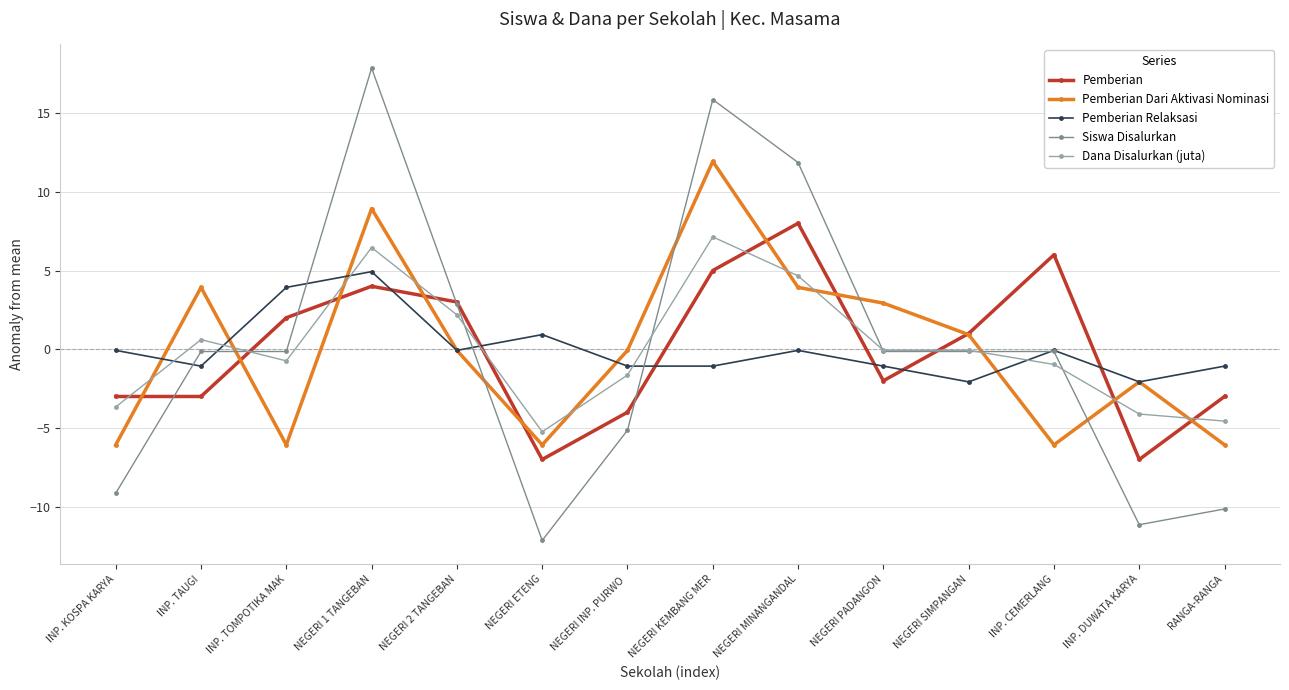

Rank the series by their average value, from highest to lowest.

Siswa Disalurkan, Pemberian Dari Aktivasi Nominasi, Pemberian, Pemberian Relaksasi, Dana Disalurkan (juta)